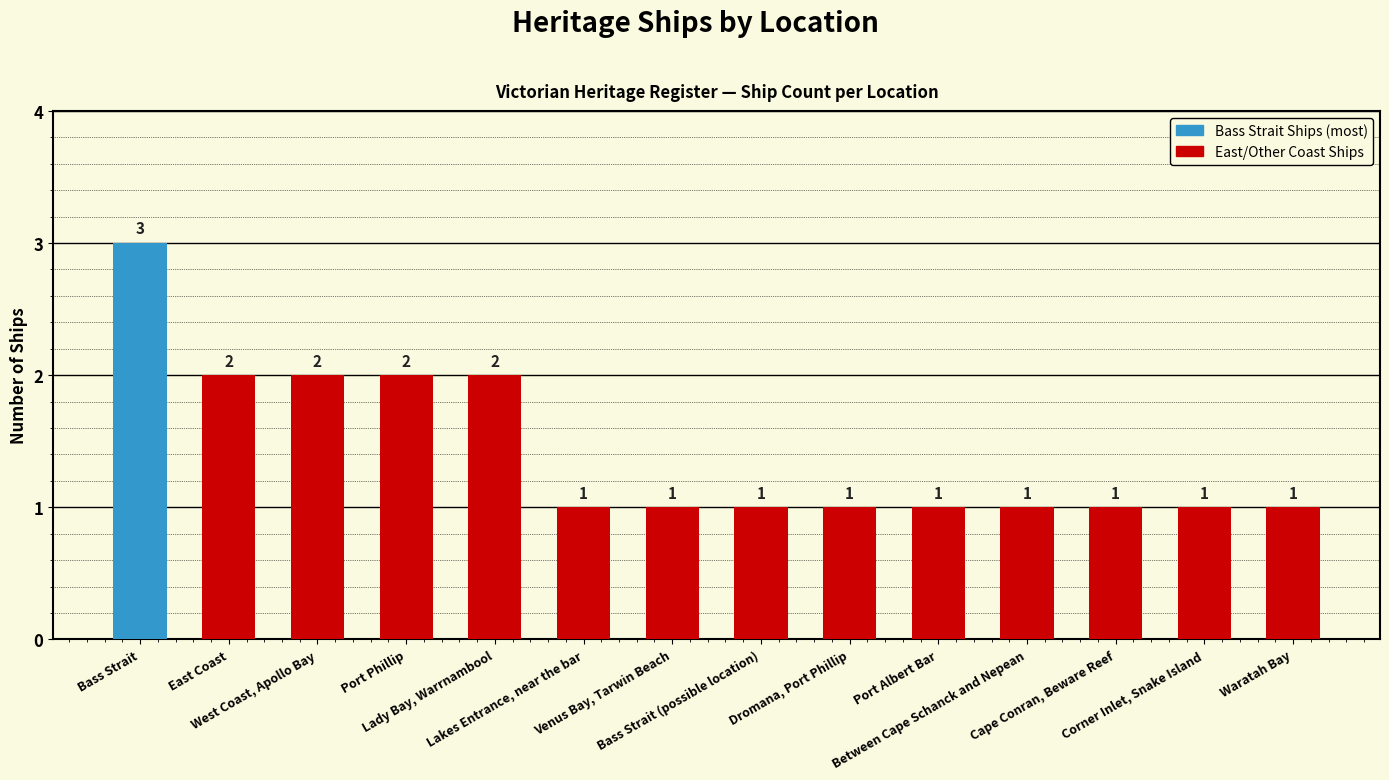

What is the minimum value shown in the chart?

1